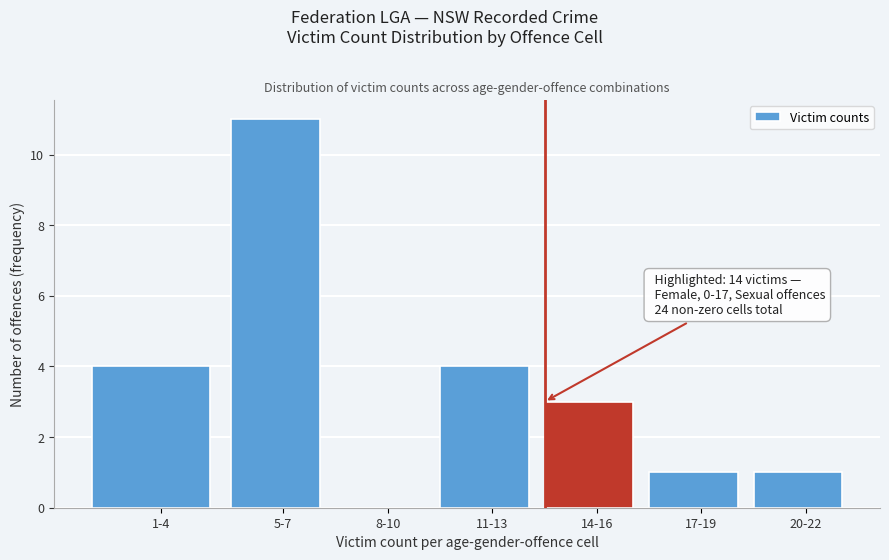

Reading left to right, what are all the values shown in this chart?

1-4=4	5-7=11	8-10=0	11-13=4	14-16=3	17-19=1	20-22=1